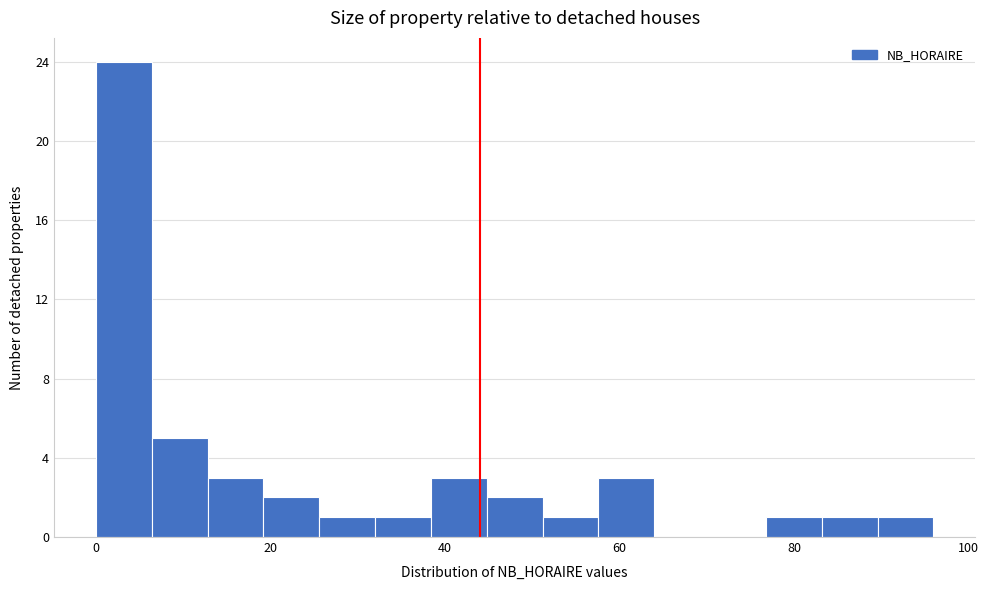

Read against the x-axis, roughly where is the centre of the tallest bar?

4